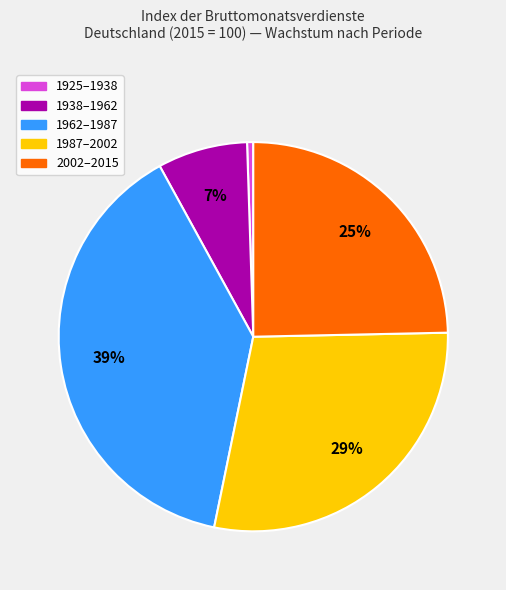

How many slices are in this pie chart?

5